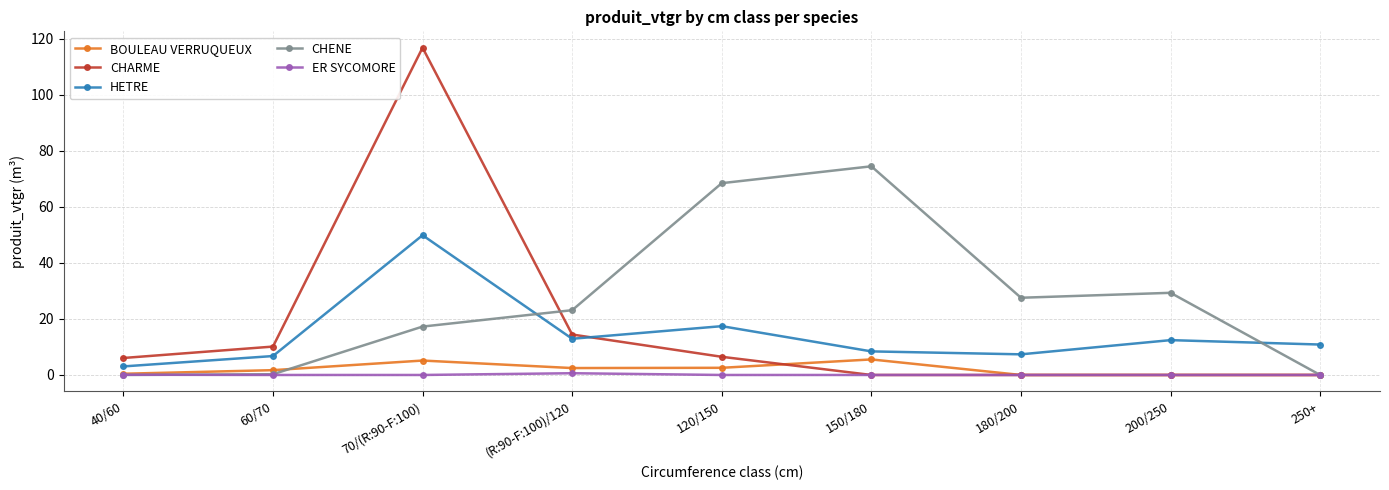

Where is the first local minimum for HETRE?

(R:90-F:100)/120